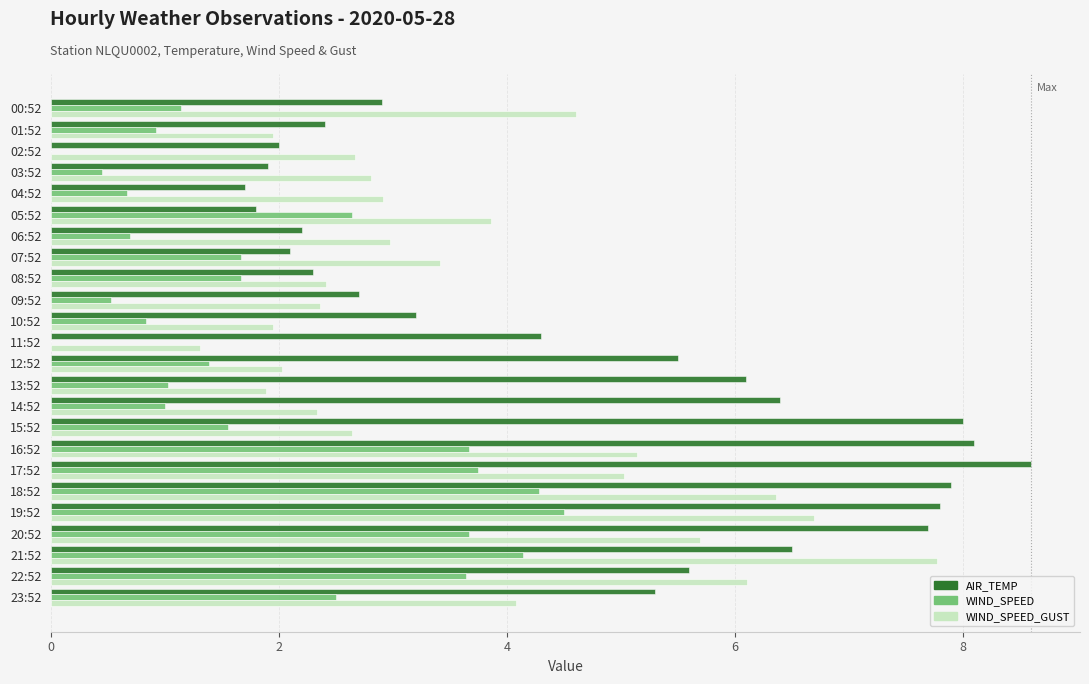

The value of WIND_SPEED at 02:52 is 0.0. True or false?

True